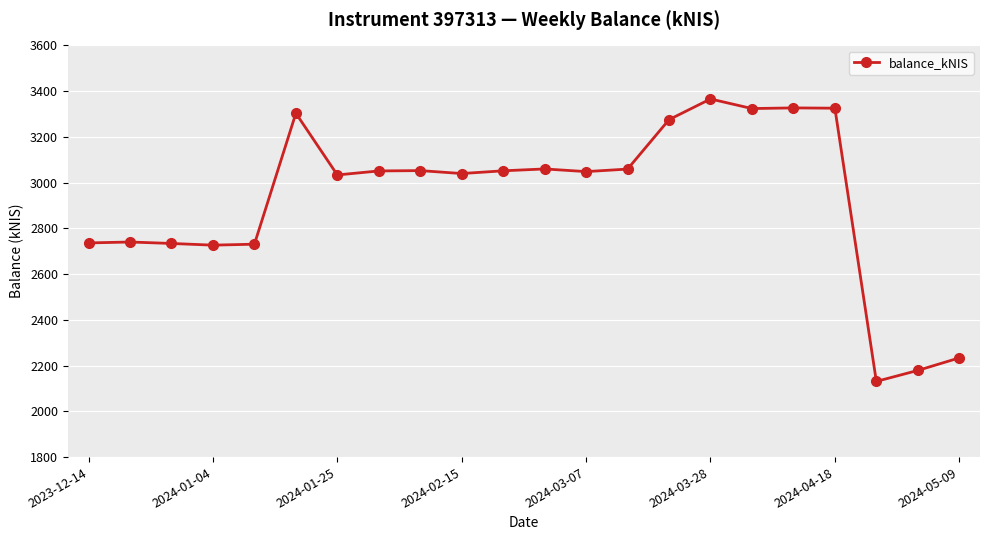

True or false: there are more than 0 points higher than both neighbors.

True